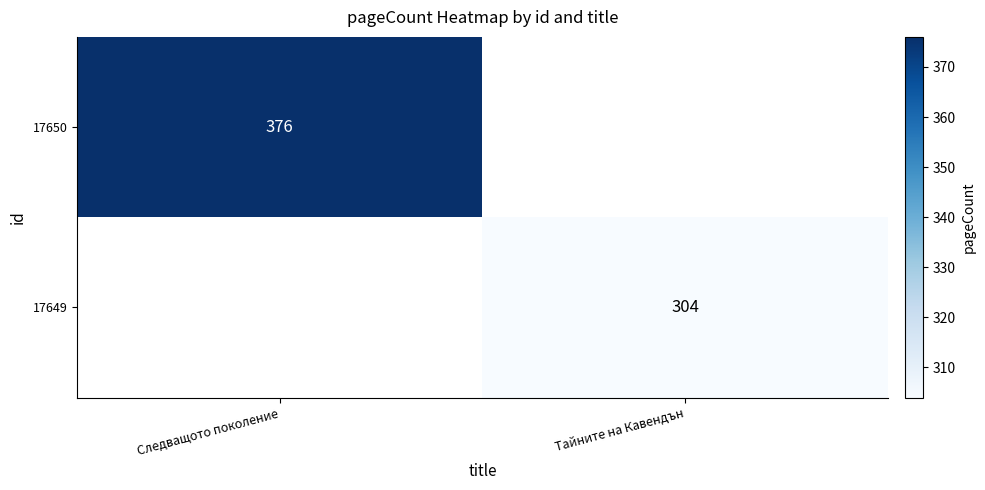

The value of 17649 at Тайните на Кавендън is 304. True or false?

True